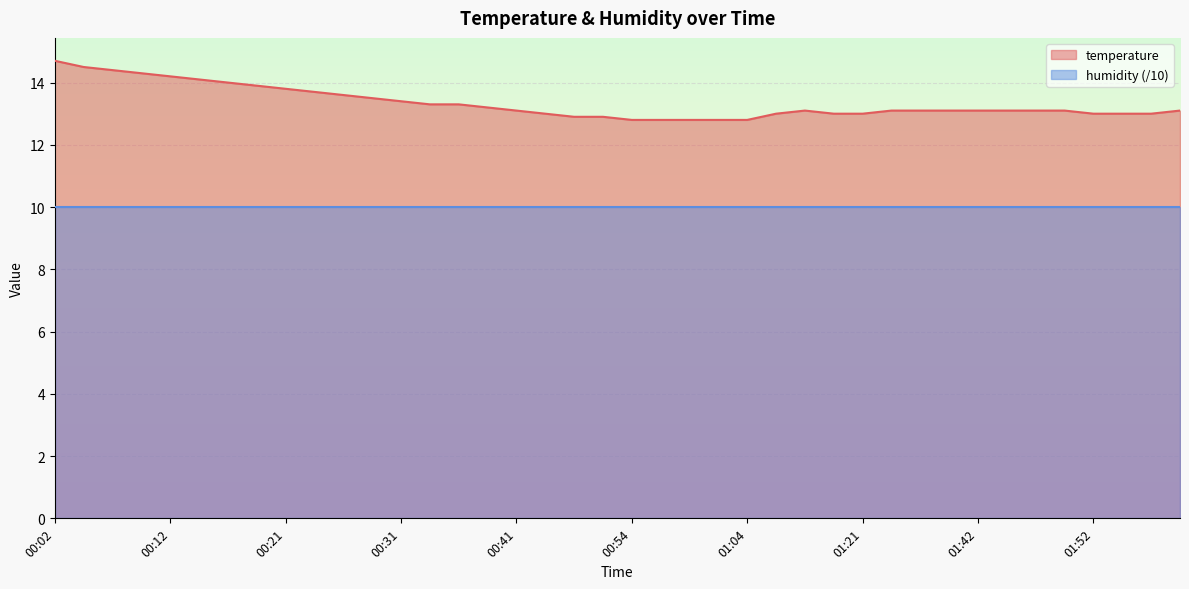

What is the average value?

13.3